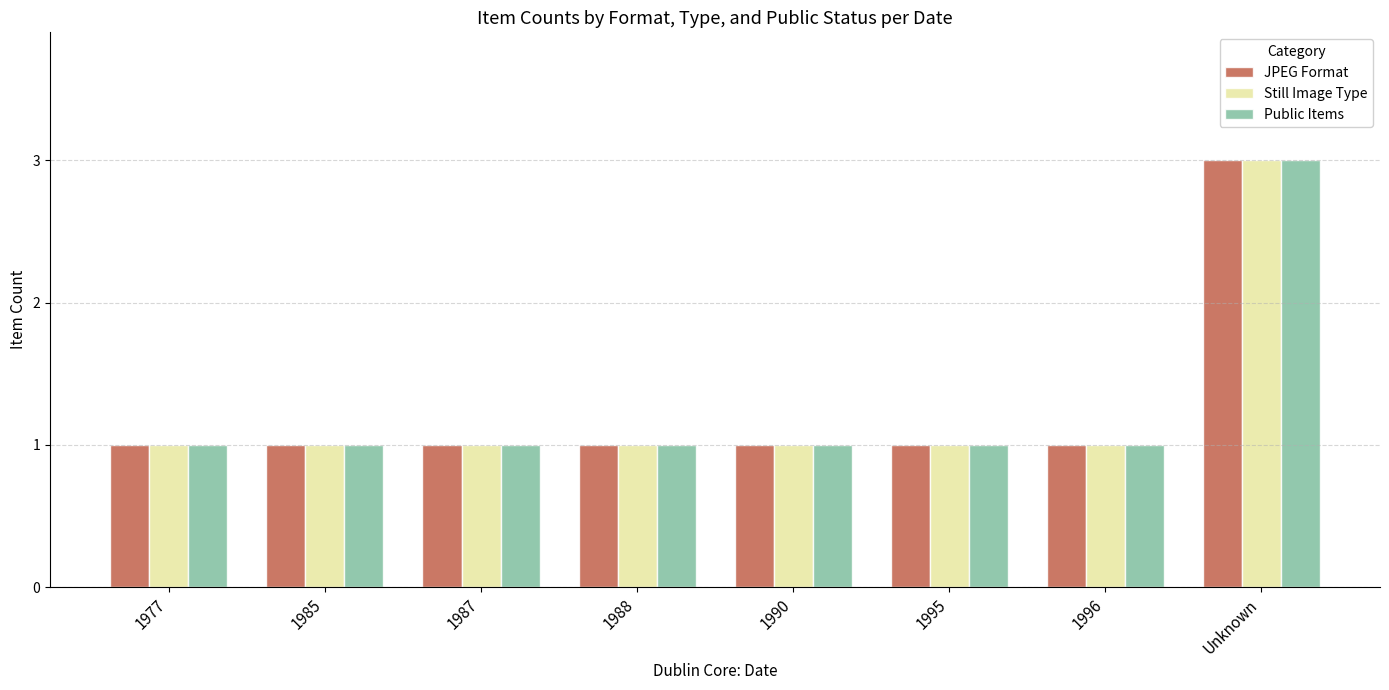

At which label does Still Image Type reach its peak?

Unknown